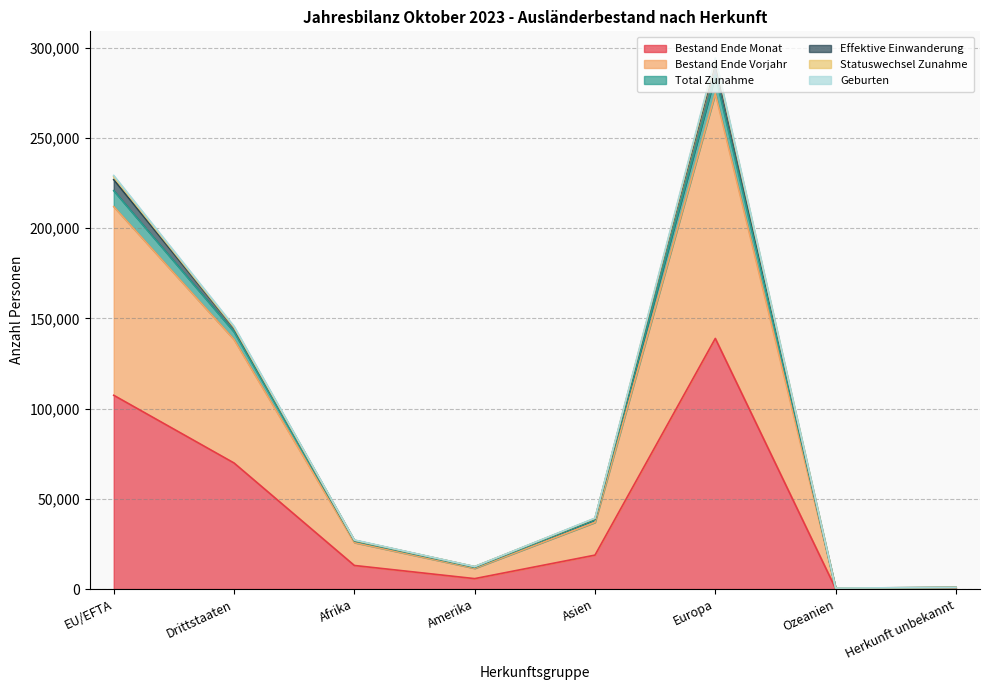

What is the difference between the highest and lowest values at EU/EFTA?

121790